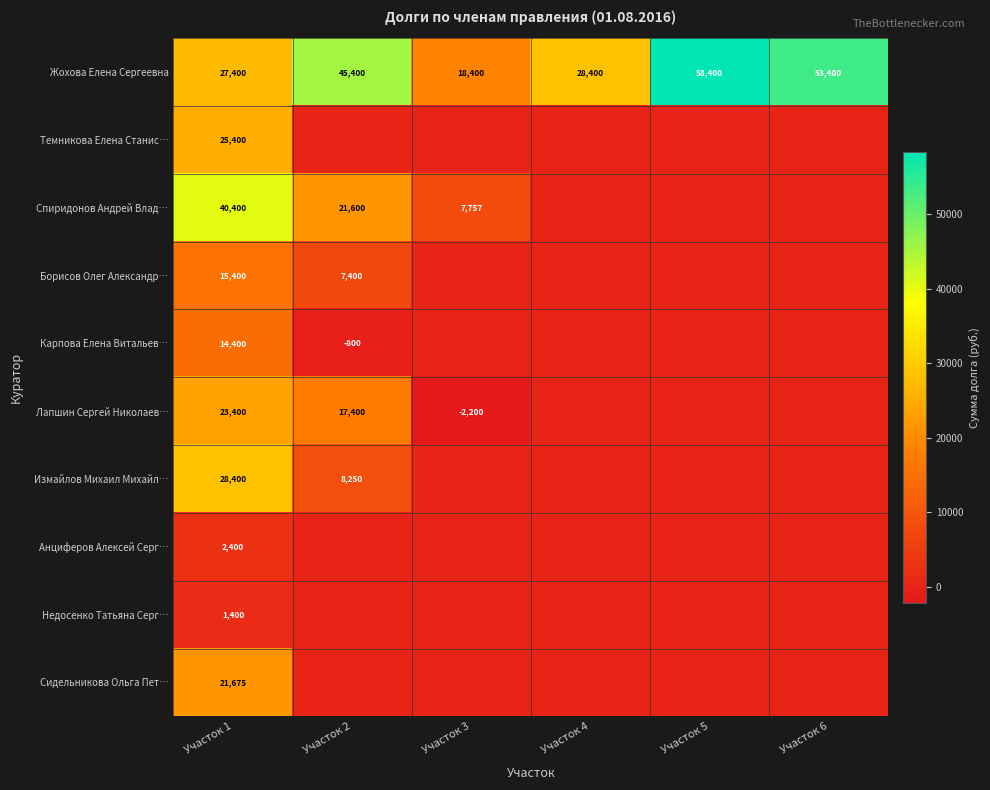

What is the difference between the Лапшин Сергей Николаев… values at Участок 2 and Участок 3?

19600